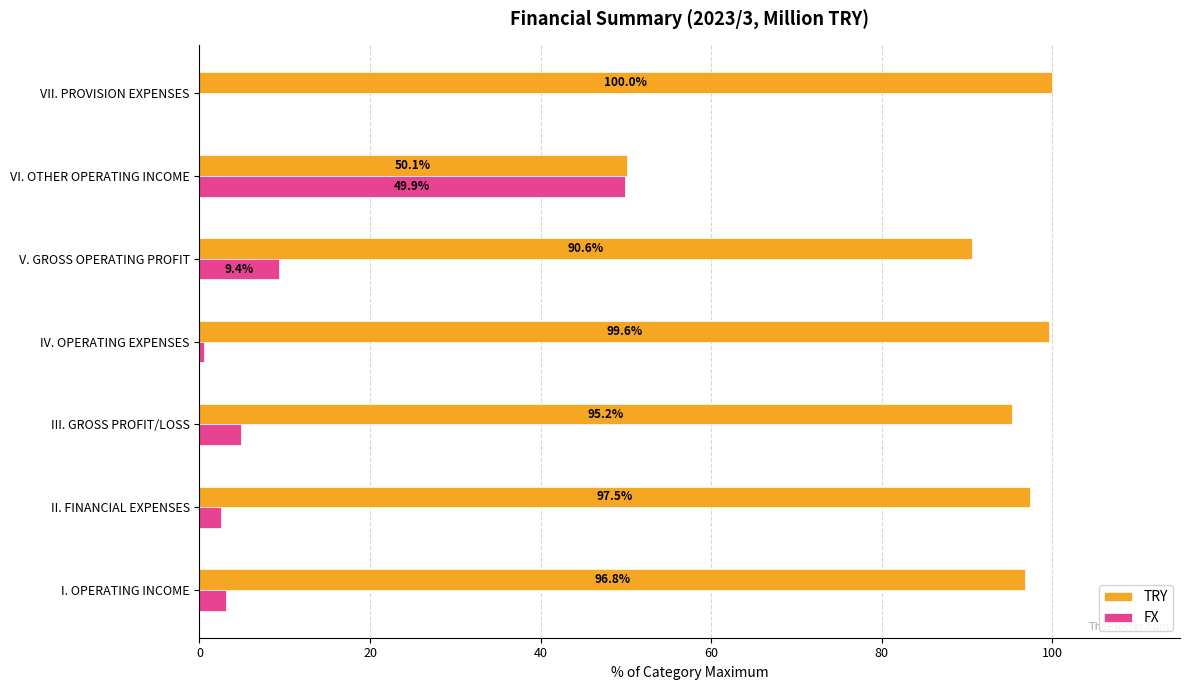

What is the maximum value for FX?

49.9